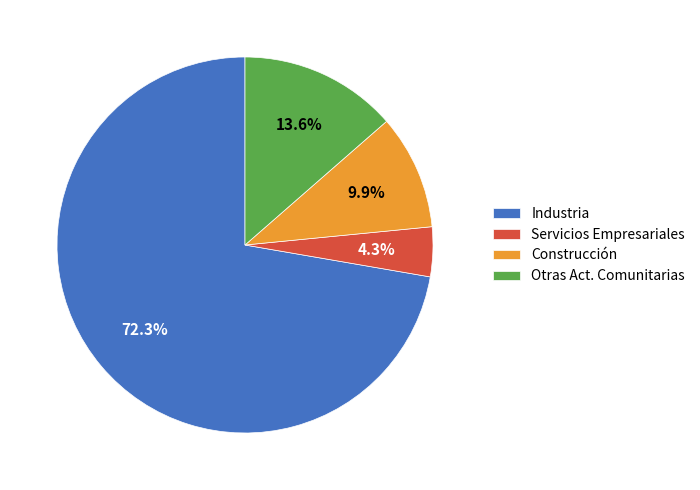

What is the smallest slice in the pie chart?

Servicios Empresariales